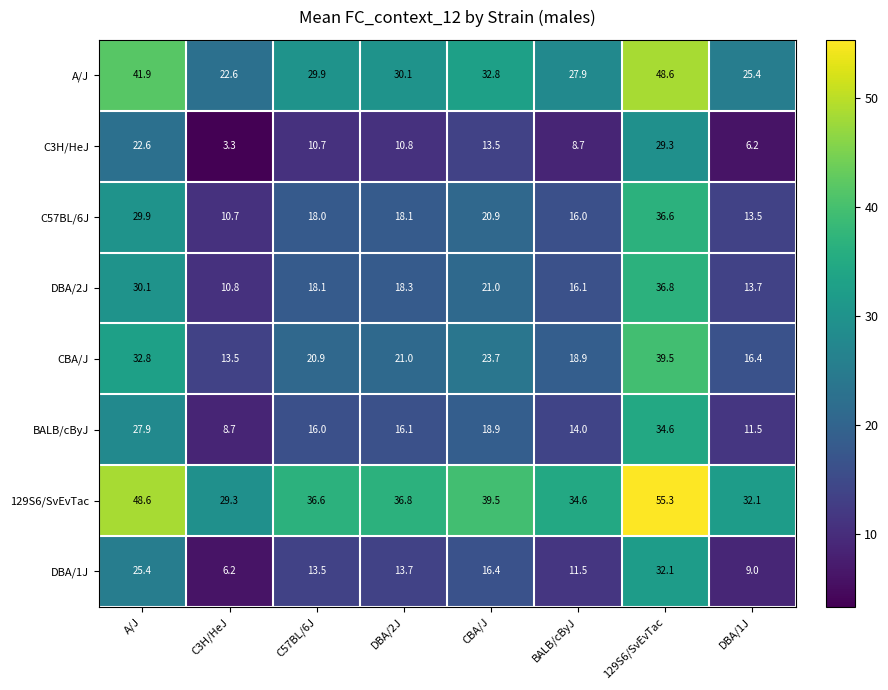

What is the minimum value shown in the chart?

3.3